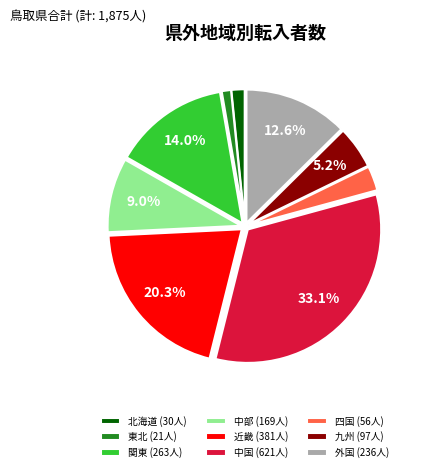

What is the ratio of the value at 関東 to the value at 九州?

2.7